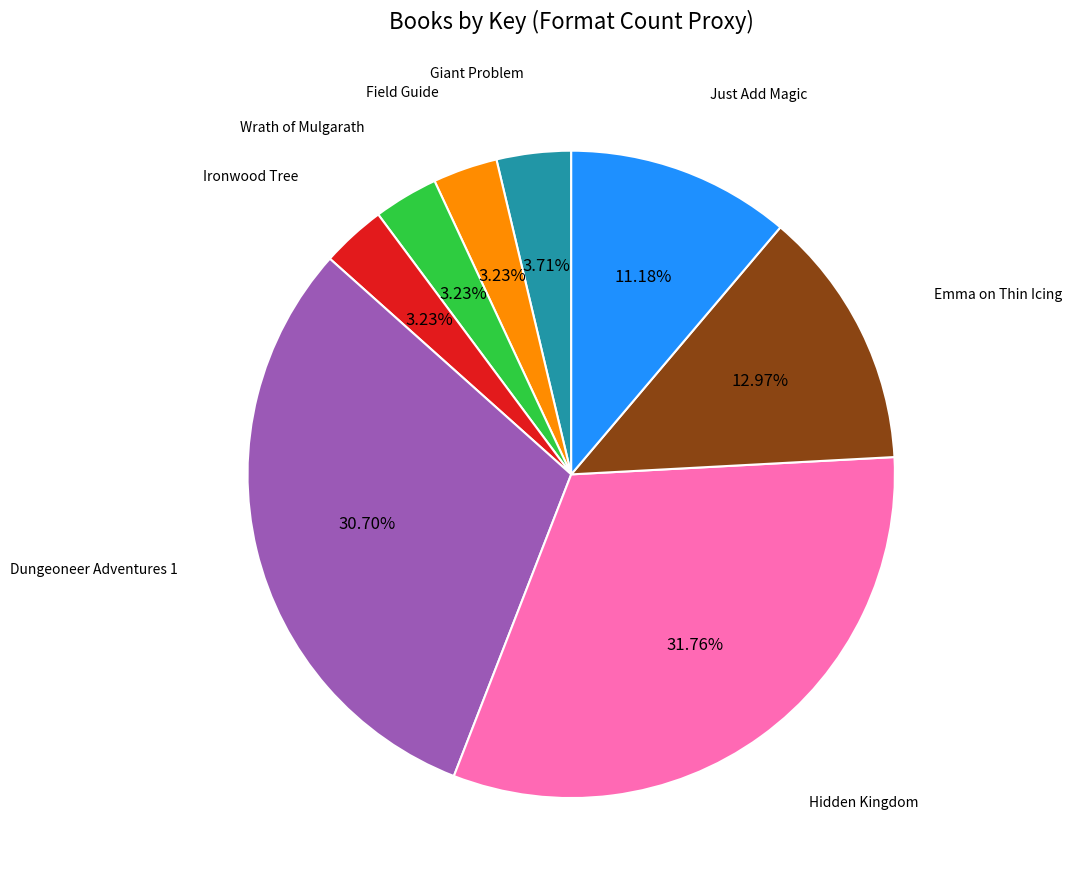

Is there any slice that represents more than half of the pie?

No